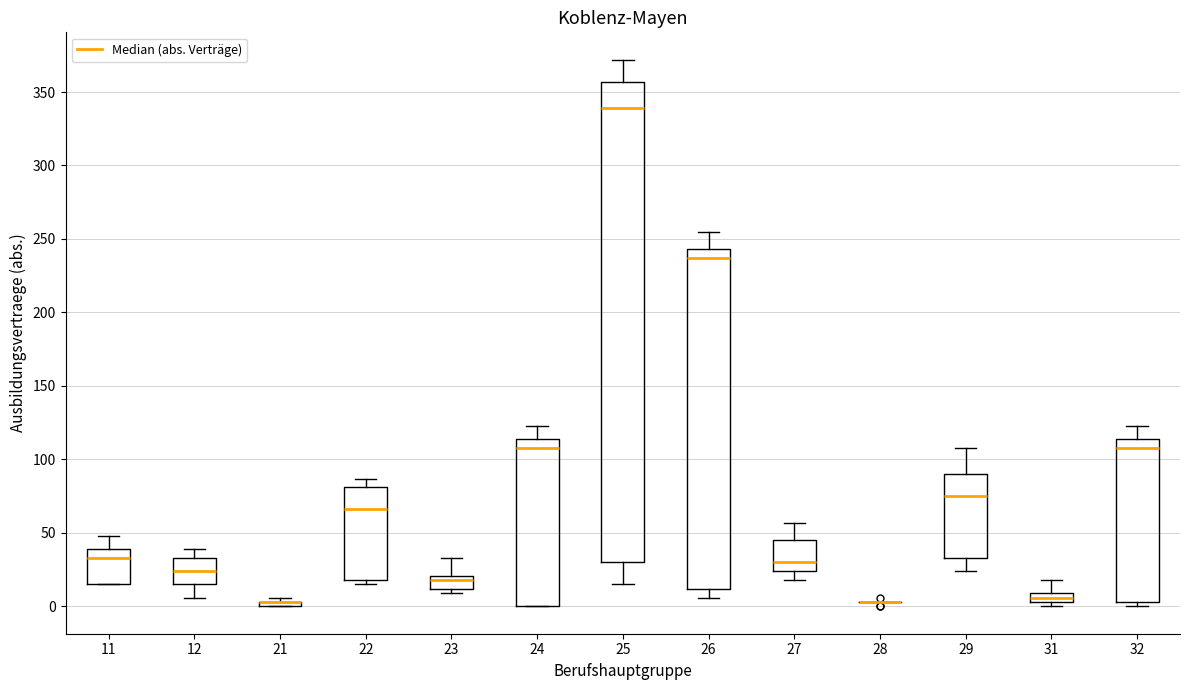

Where is the upper edge of the box at x = 31 on the y-axis? The values are not printed on the chart, so give them approximately, as read against the axis.

10